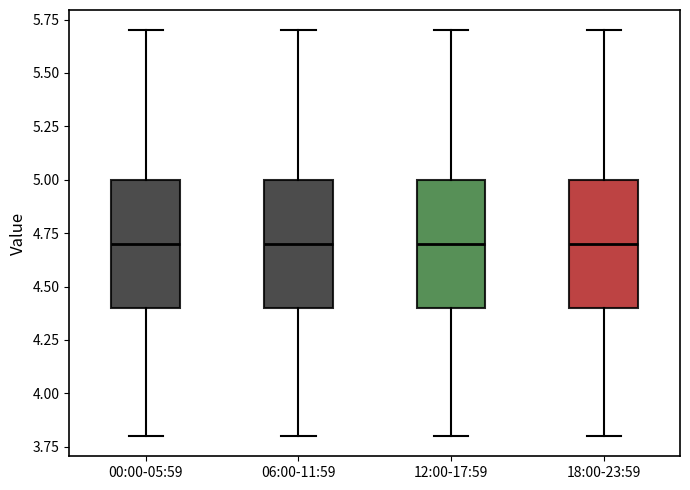

Where does the median line of the box for 06:00-11:59 sit on the y-axis? The values are not printed on the chart, so give them approximately, as read against the axis.

4.7